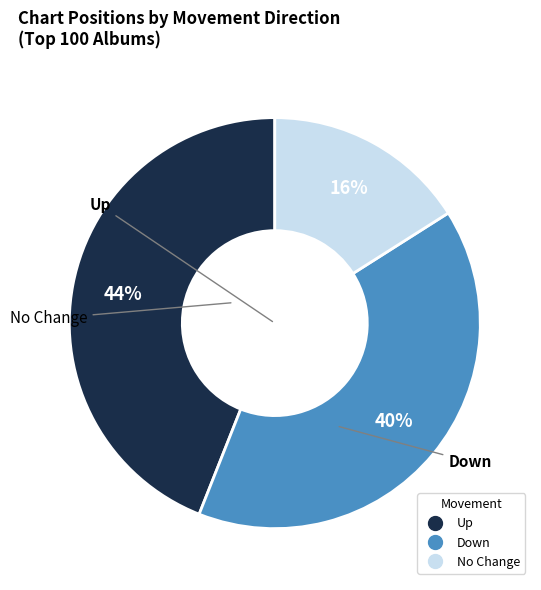

How many slices are in this pie chart?

3